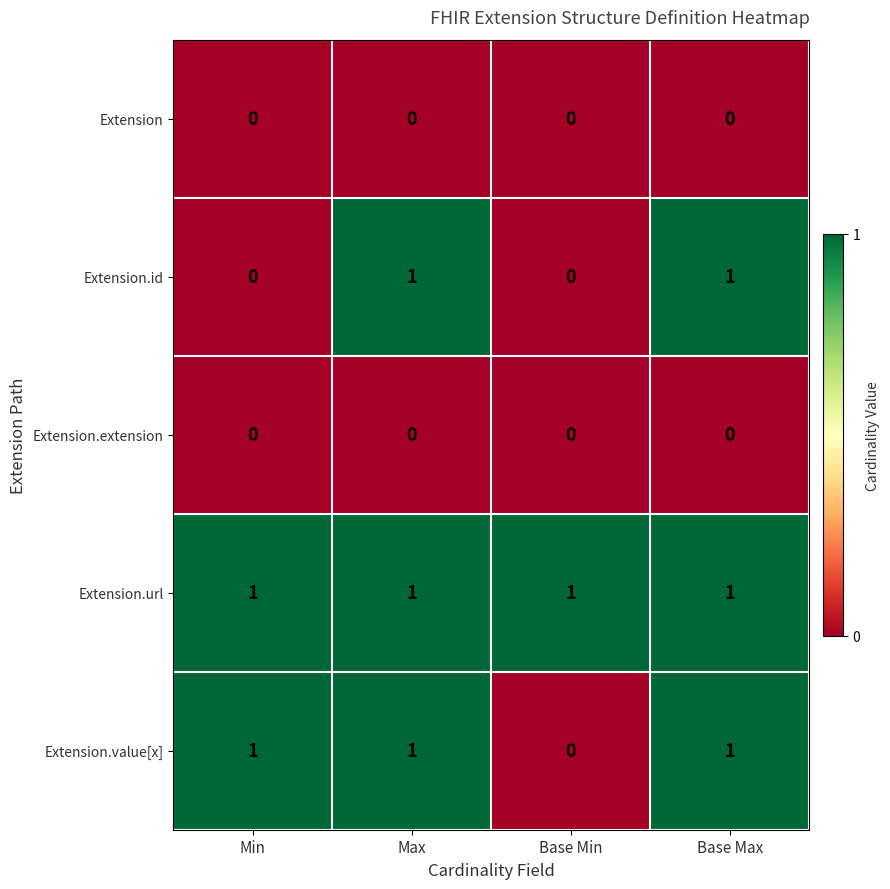

Reading left to right, what are all the values shown in this chart?

Extension: 0	0	0	0
Extension.id: 0	1	0	1
Extension.extension: 0	0	0	0
Extension.url: 1	1	1	1
Extension.value[x]: 1	1	0	1